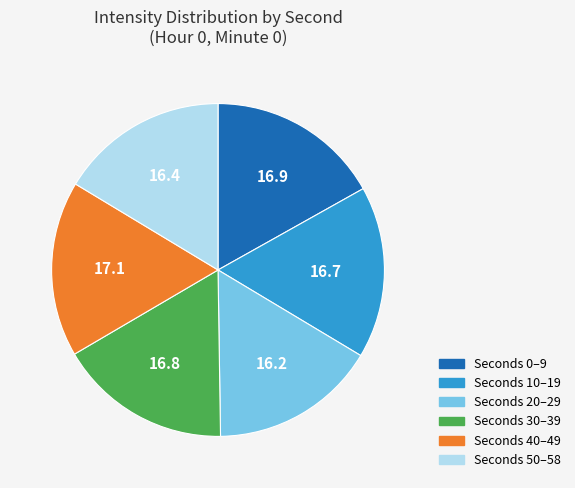

Does any single category account for the majority?

No